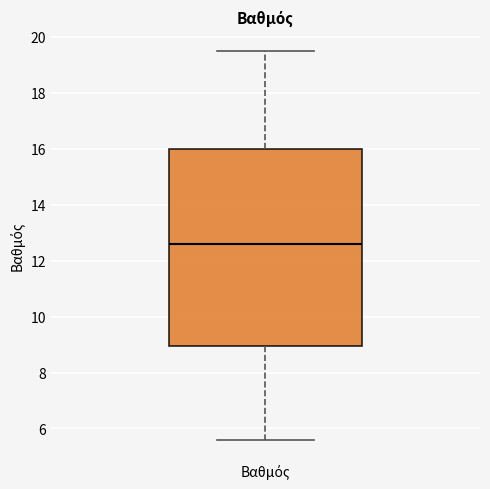

Read this box plot against the y-axis: the position of the median line, the range covered by the box, and the ends of both whiskers. The values are not printed on the chart, so give them approximately, as read against the axis.

median 12.6, box 9.0 to 16.0, whiskers 5.6 to 19.6